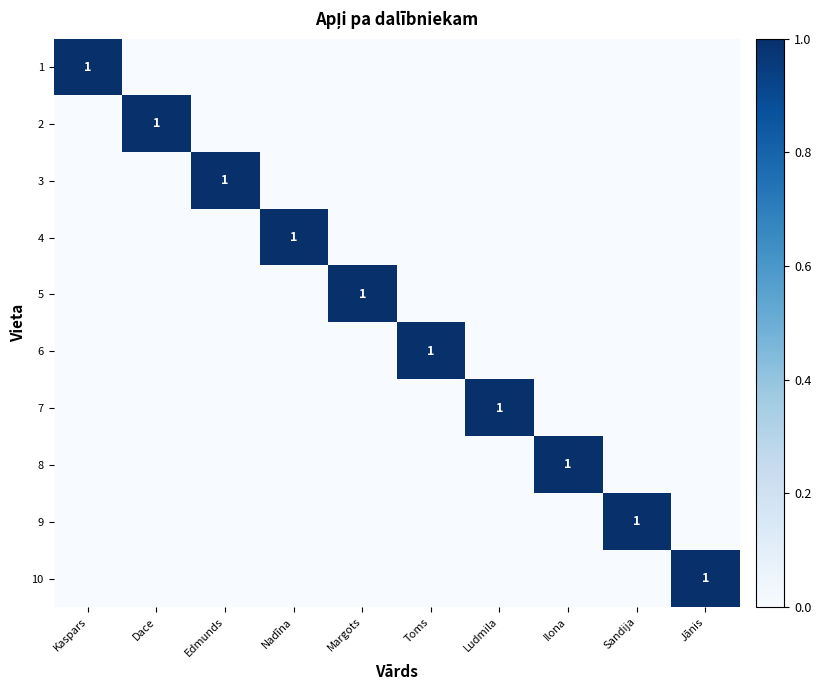

At which label is 7 closest to 0?

Kaspars